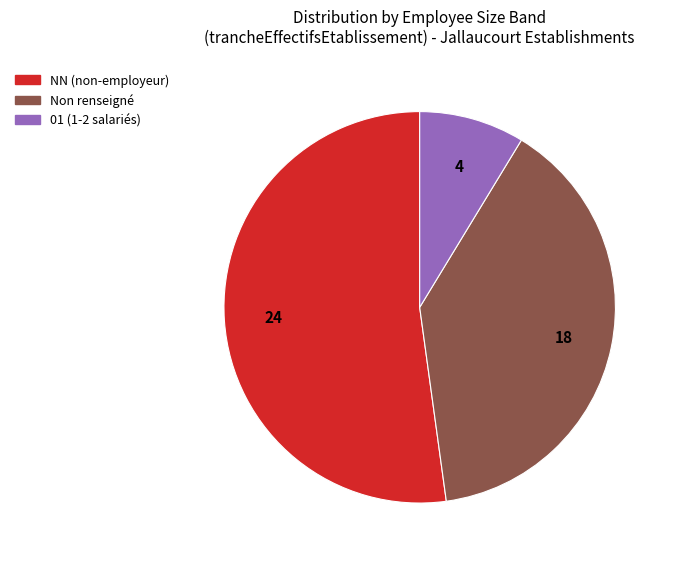

Is there a majority slice in this chart?

Yes